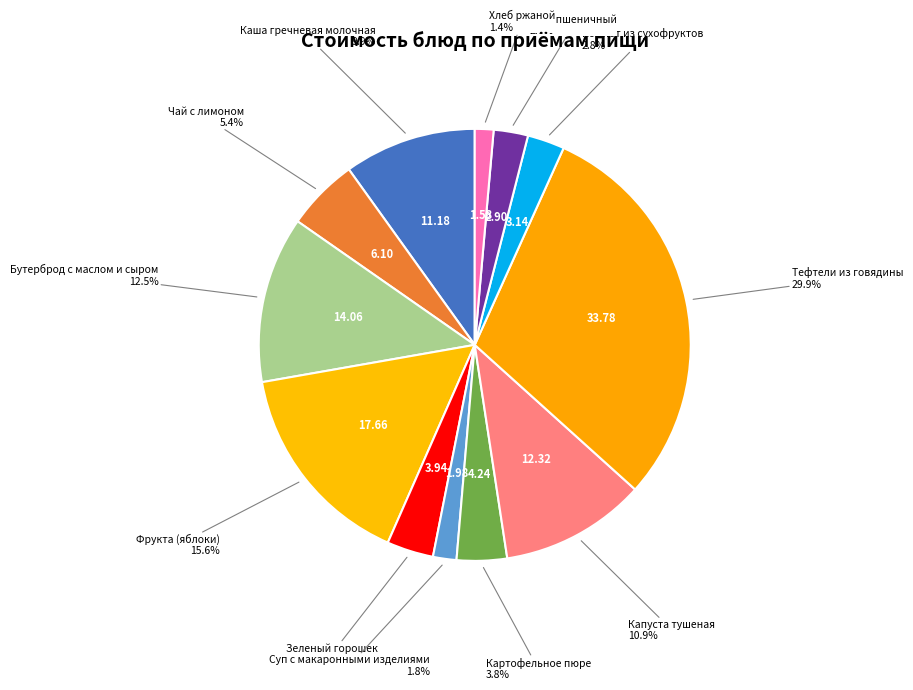

Rank the categories by value from lowest to highest.

Хлеб ржаной, Суп с макаронными изделиями, Хлеб пшеничный, Компот из сухофруктов, Зеленый горошек, Картофельное пюре, Чай с лимоном, Каша гречневая молочная, Капуста тушеная, Бутерброд с маслом и сыром, Фрукта (яблоки), Тефтели из говядины